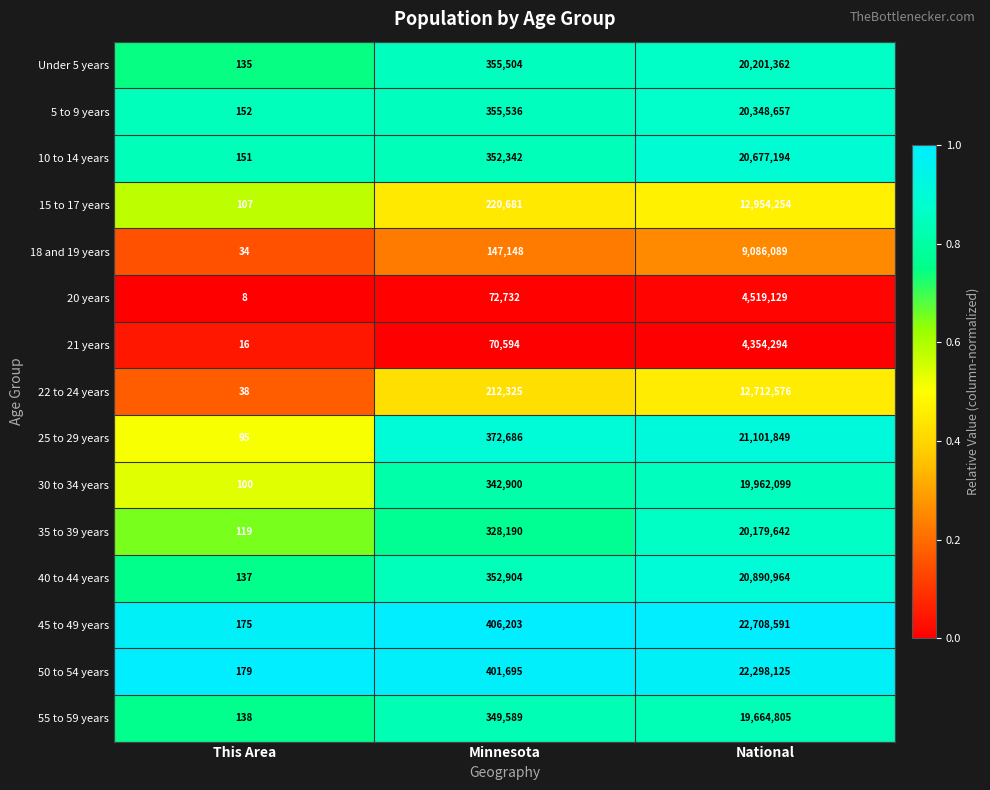

List the series in order of their peak value, lowest first.

21 years, 20 years, 18 and 19 years, 22 to 24 years, 15 to 17 years, 55 to 59 years, 30 to 34 years, 35 to 39 years, Under 5 years, 5 to 9 years, 10 to 14 years, 40 to 44 years, 25 to 29 years, 50 to 54 years, 45 to 49 years